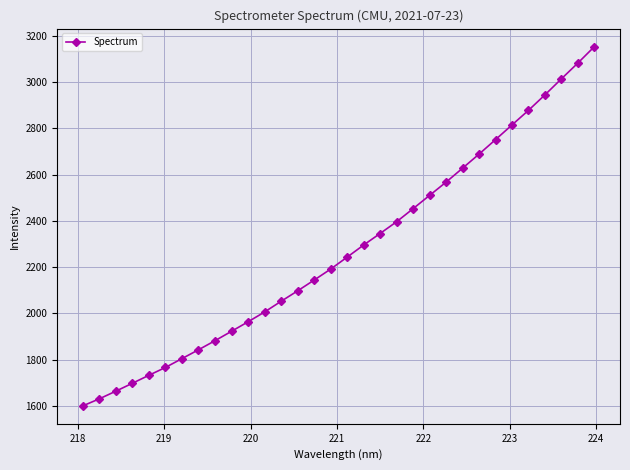

What is the greatest value displayed?

3153.3